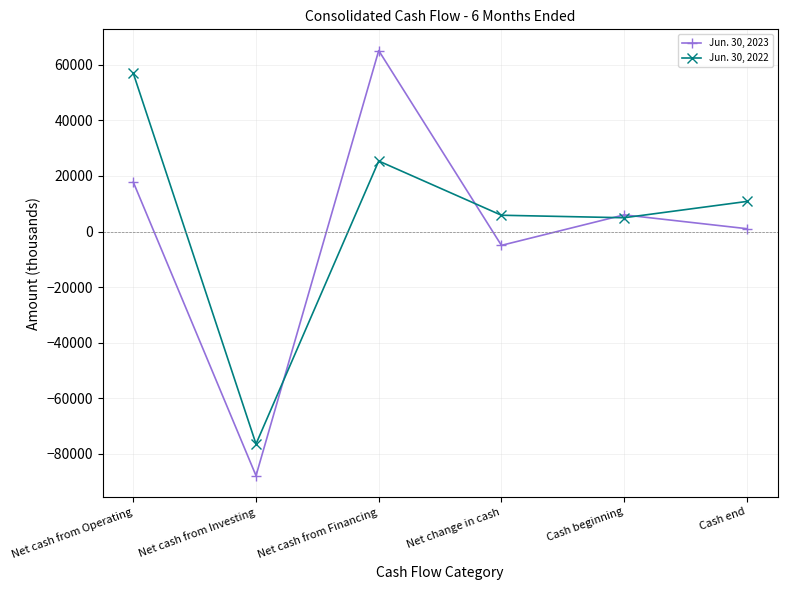

The value of Jun. 30, 2023 at Net cash from Financing is 65087. True or false?

True